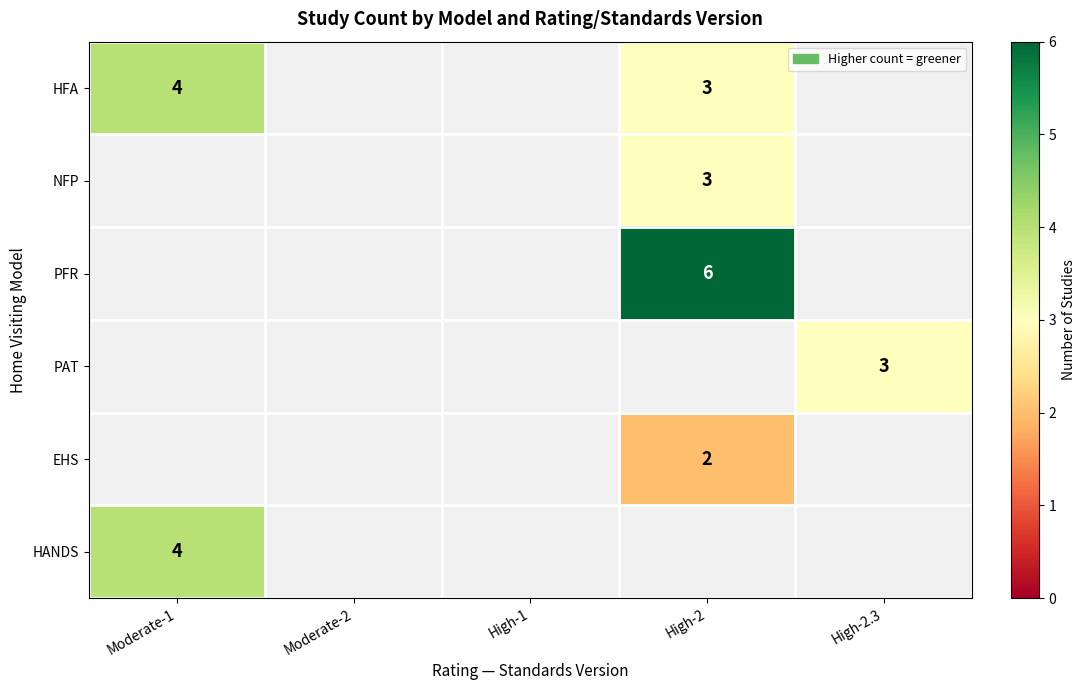

Is it true that HFA equals 1 at Moderate-1?

False